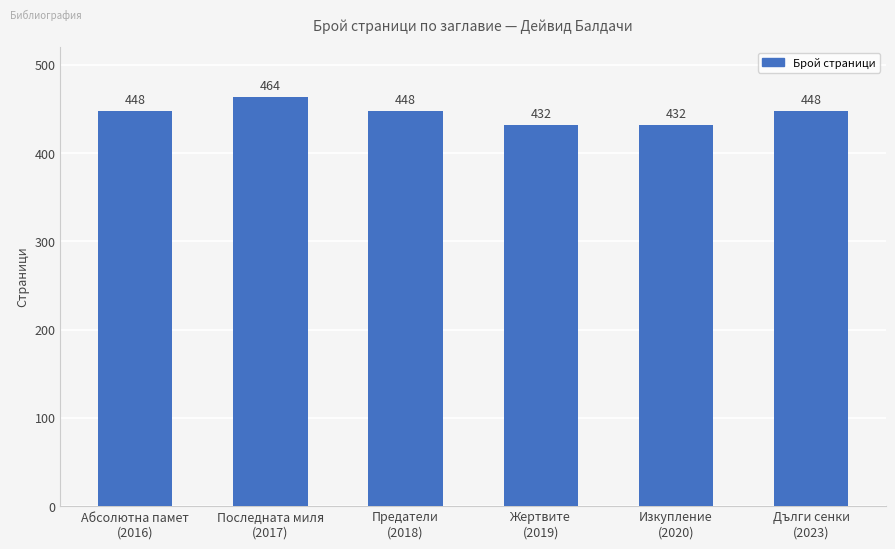

What is the greatest value displayed?

464